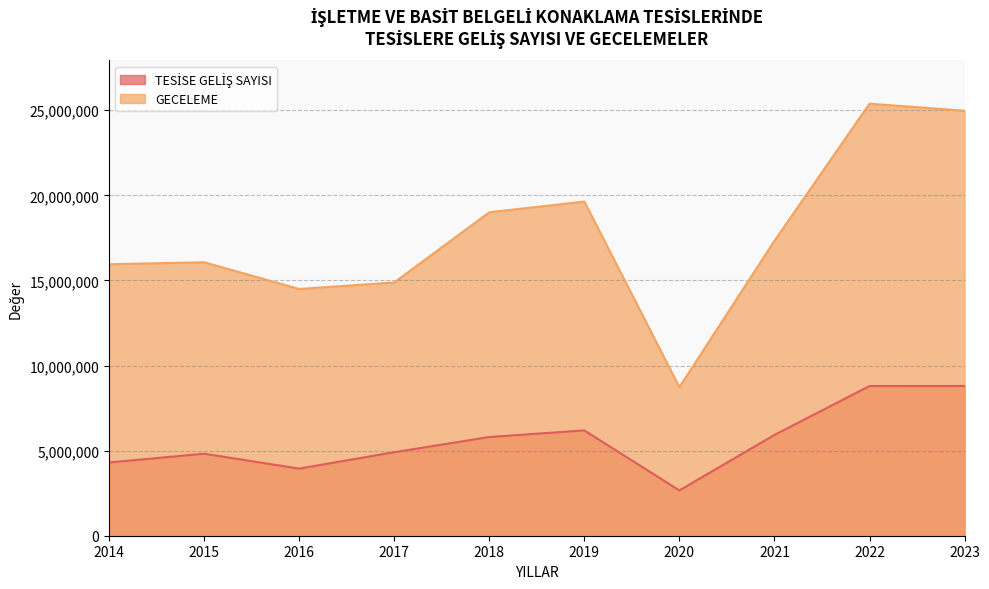

Which category has the lowest value in the TESİSE GELİŞ SAYISI series?

2020